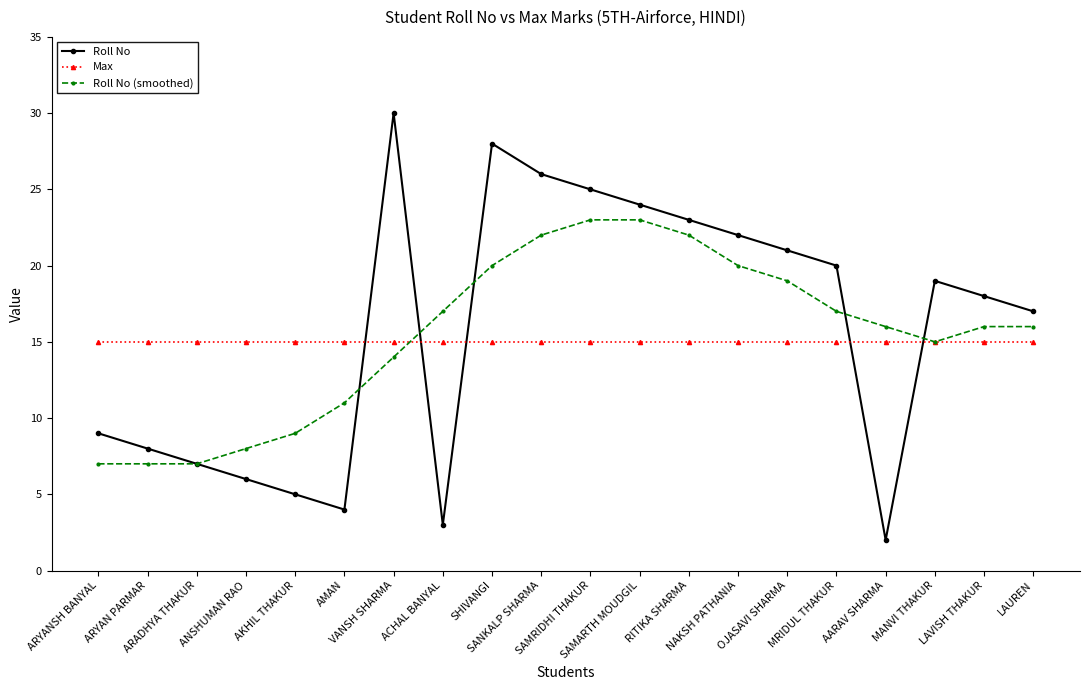

Where is Roll No (smoothed) nearest to the value 15?

MANVI THAKUR